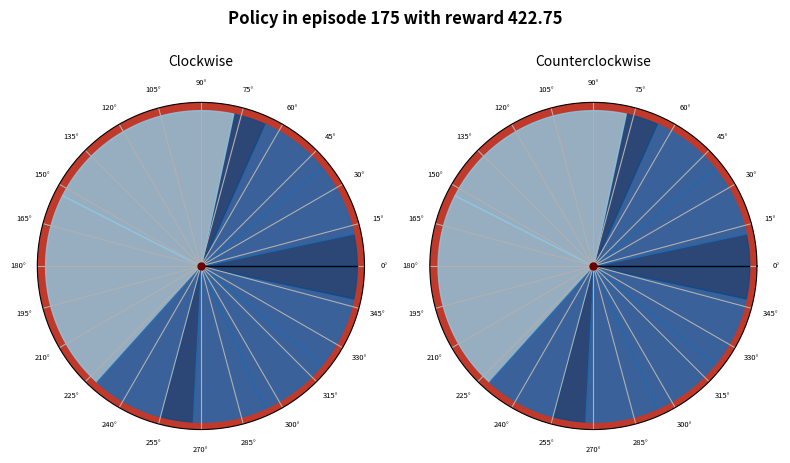

To the nearest percent, what is the difference between the largest and smallest slice percentages?

18%